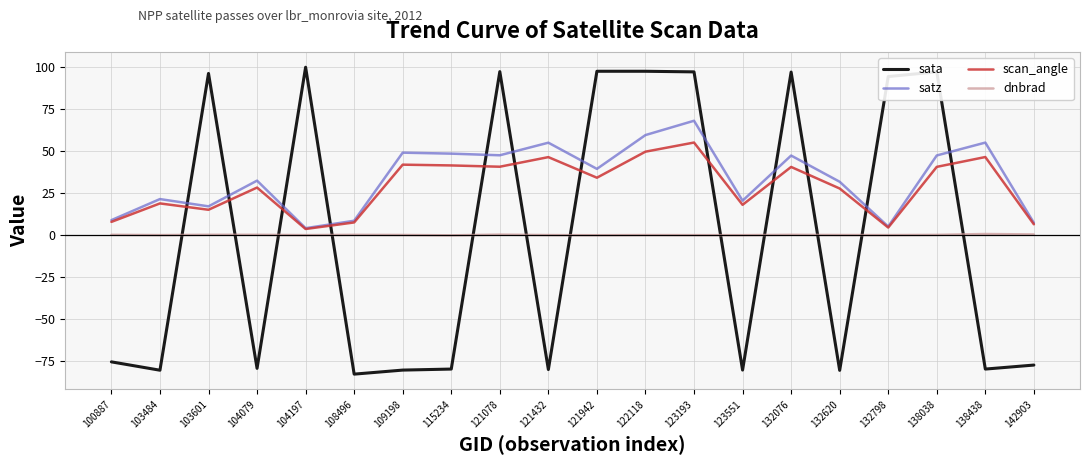

Is this an area chart (filled region under the line)?

No